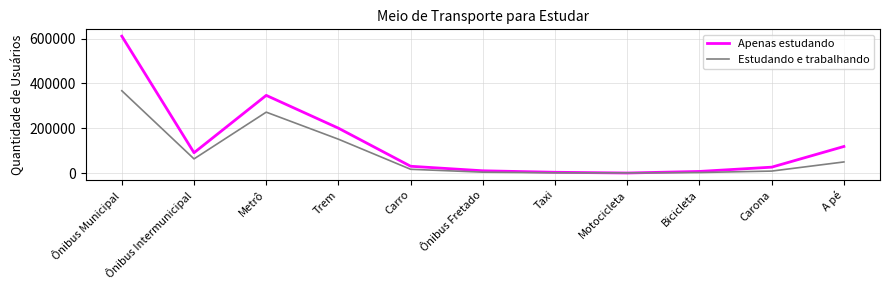

Rank the series by their maximum value, from highest to lowest.

Apenas estudando, Estudando e trabalhando